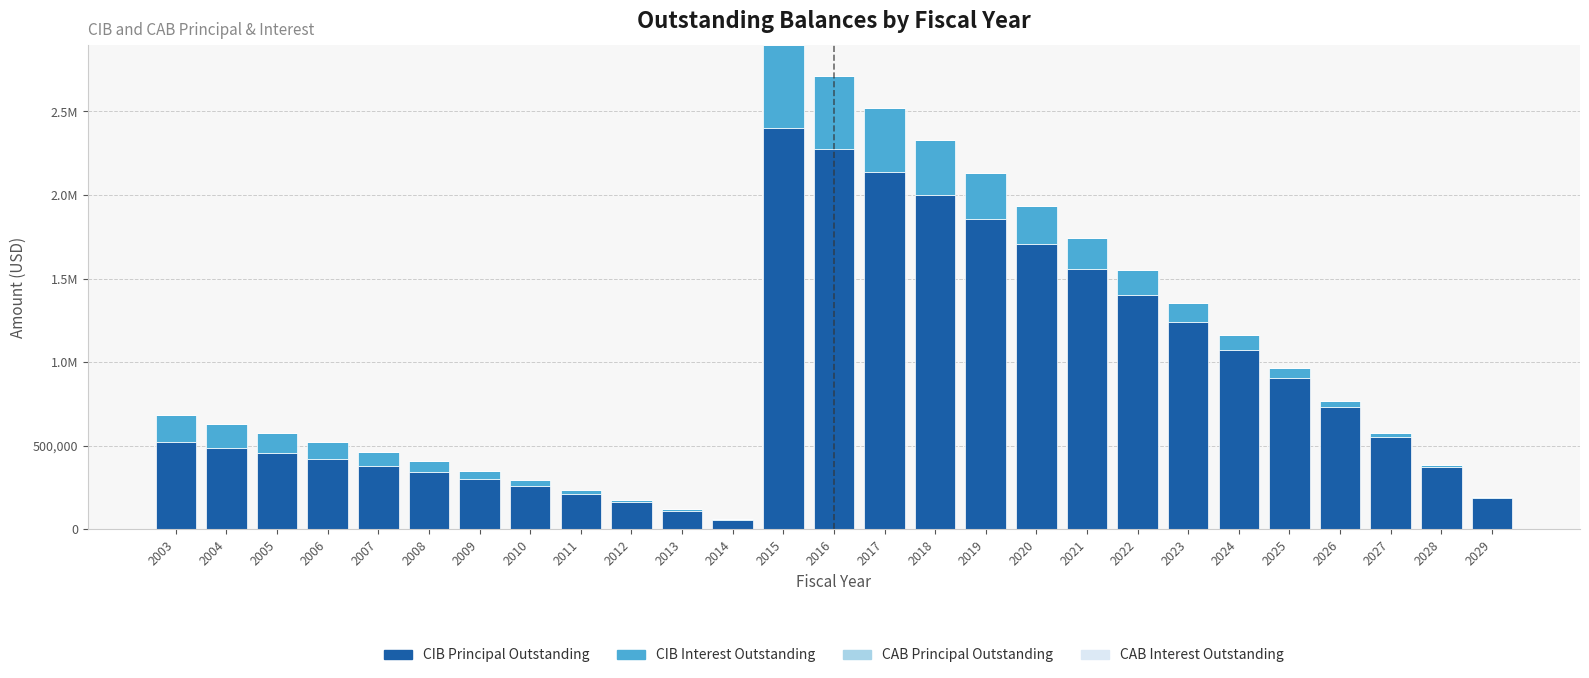

Are the bars horizontal?

No